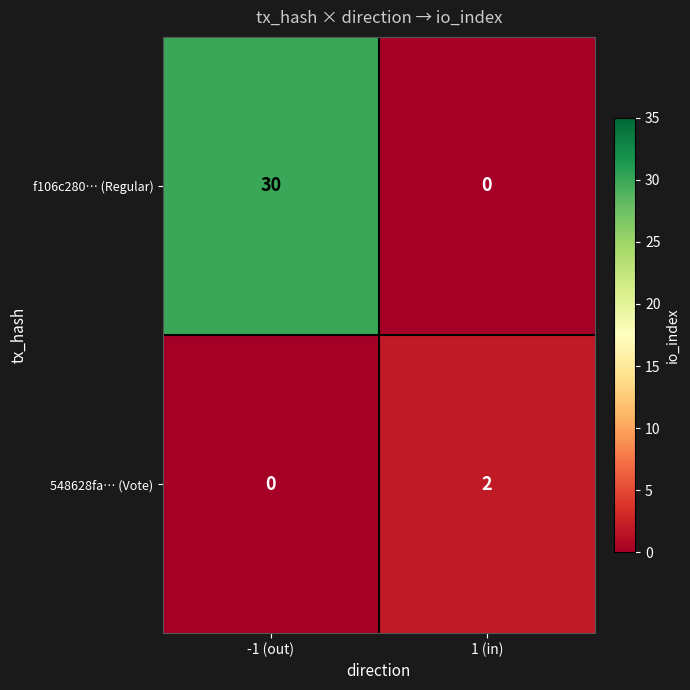

How many values in f106c280… (Regular) are above zero?

1